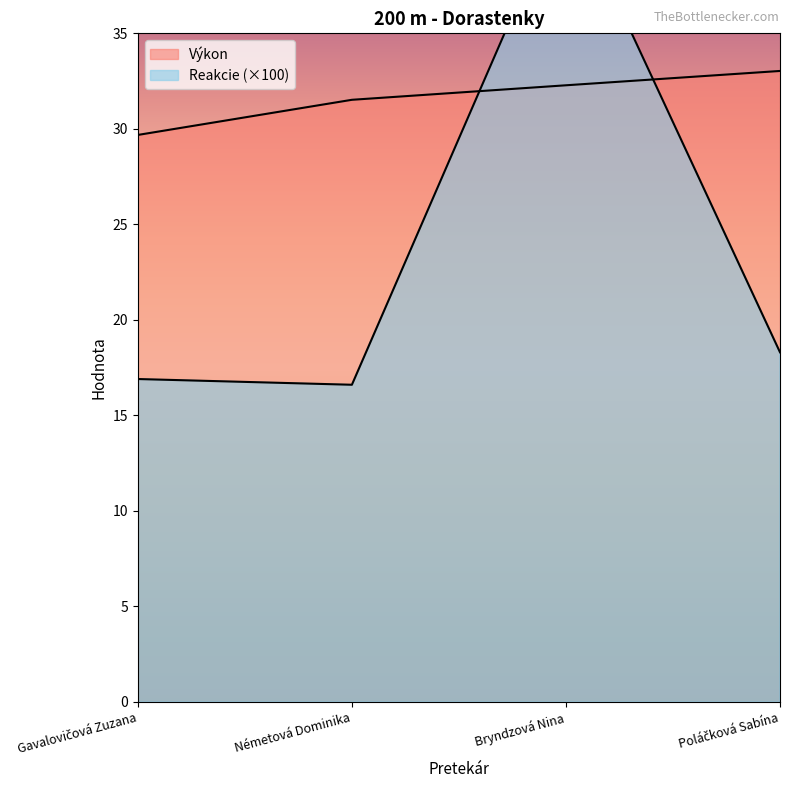

Is the value of Reakcie at Németová Dominika greater than the value of Výkon at Bryndzová Nina?

No